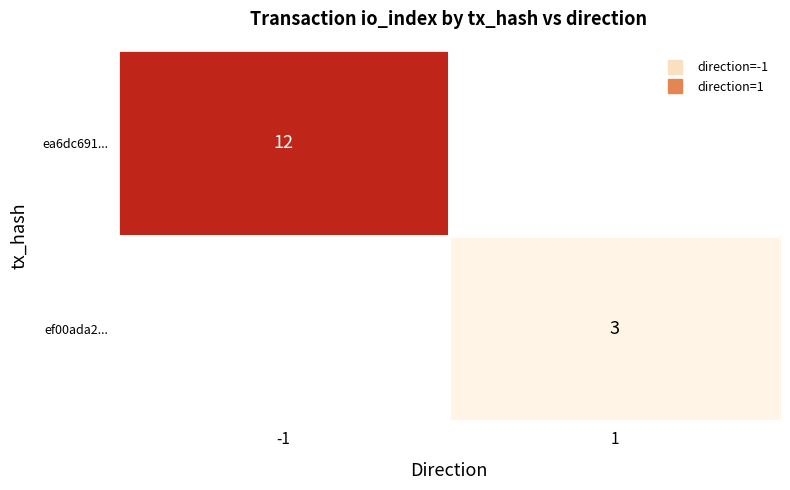

List the series in order of their overall mean, highest first.

ea6dc691..., ef00ada2...